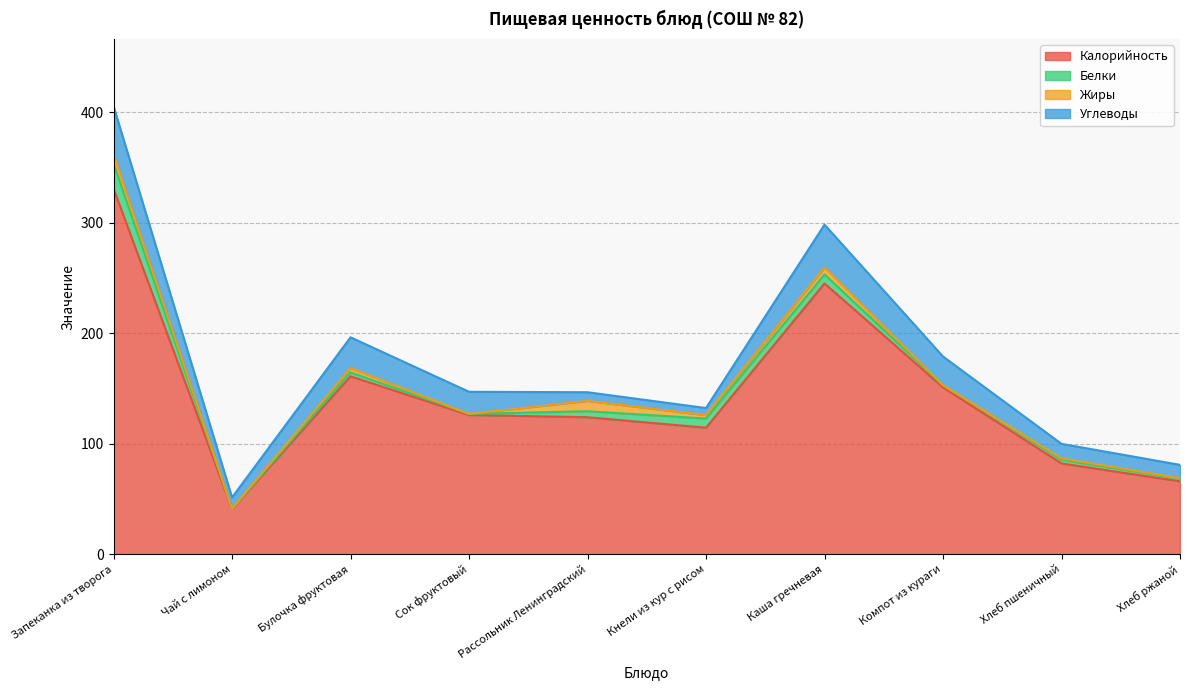

How many interior local peaks does the Белки series have?

3